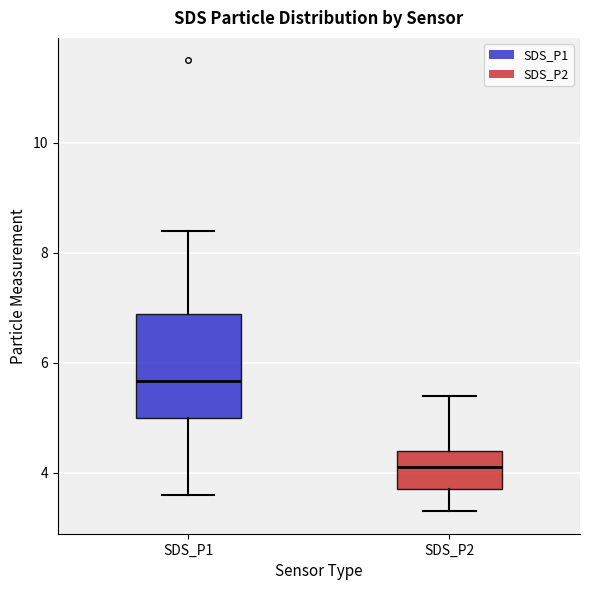

Reading left to right, read every box against the y-axis: the position of its median line, the range the box covers, and the ends of its whiskers. The values are not printed on the chart, so give them approximately, as read against the axis.

SDS_P1: median 5.6, box 5.0 to 6.8, whiskers 3.6 to 8.4
SDS_P2: median 4.2, box 3.8 to 4.4, whiskers 3.4 to 5.4